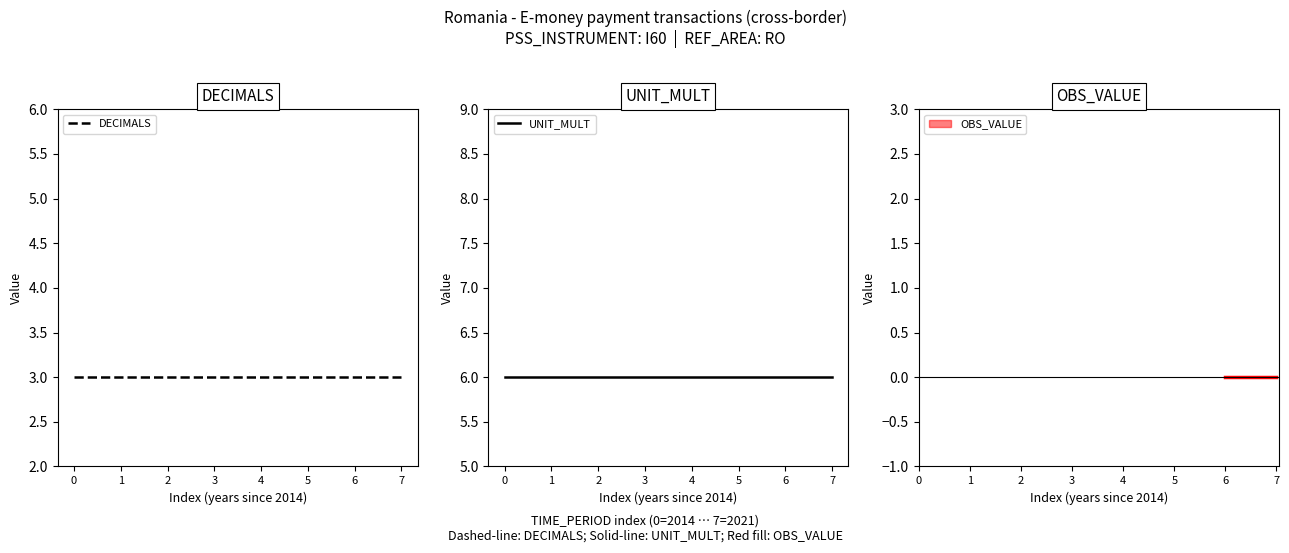

Reading left to right, transcribe all the data shown in this chart.

DECIMALS: 0=3	1=3	2=3	3=3	4=3	5=3	6=3	7=3
UNIT_MULT: 0=6	1=6	2=6	3=6	4=6	5=6	6=6	7=6